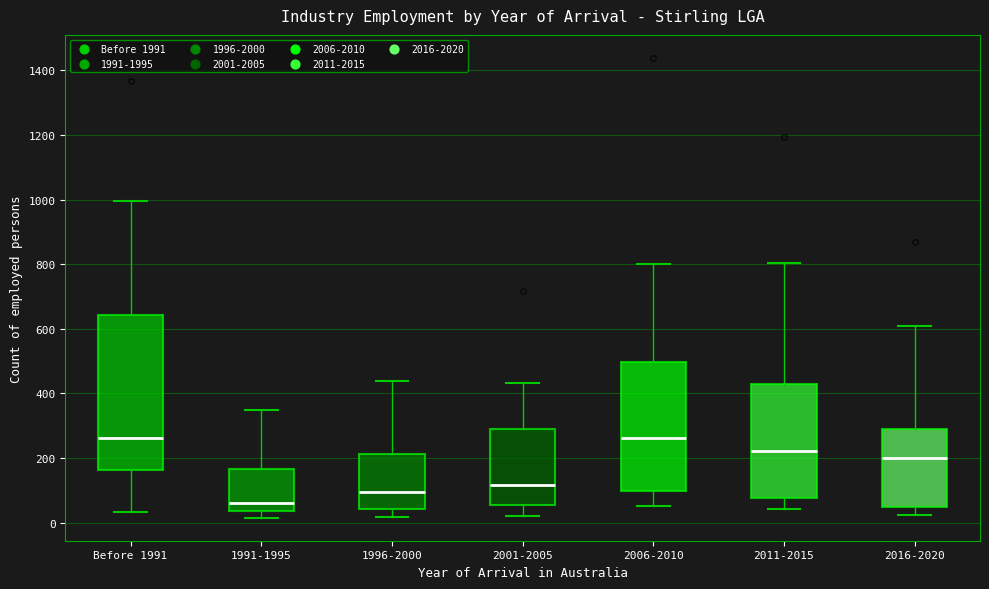

Reading left to right, read every box against the y-axis: the position of its median line, the range the box covers, and the ends of its whiskers. The values are not printed on the chart, so give them approximately, as read against the axis.

Before 1991: median 260, box 160 to 640, whiskers 40 to 1000
1991-1995: median 60, box 40 to 160, whiskers 20 to 340
1996-2000: median 100, box 40 to 220, whiskers 20 to 440
2001-2005: median 120, box 60 to 280, whiskers 20 to 440
2006-2010: median 260, box 100 to 500, whiskers 60 to 800
2011-2015: median 220, box 80 to 420, whiskers 40 to 800
2016-2020: median 200, box 40 to 280, whiskers 20 to 600